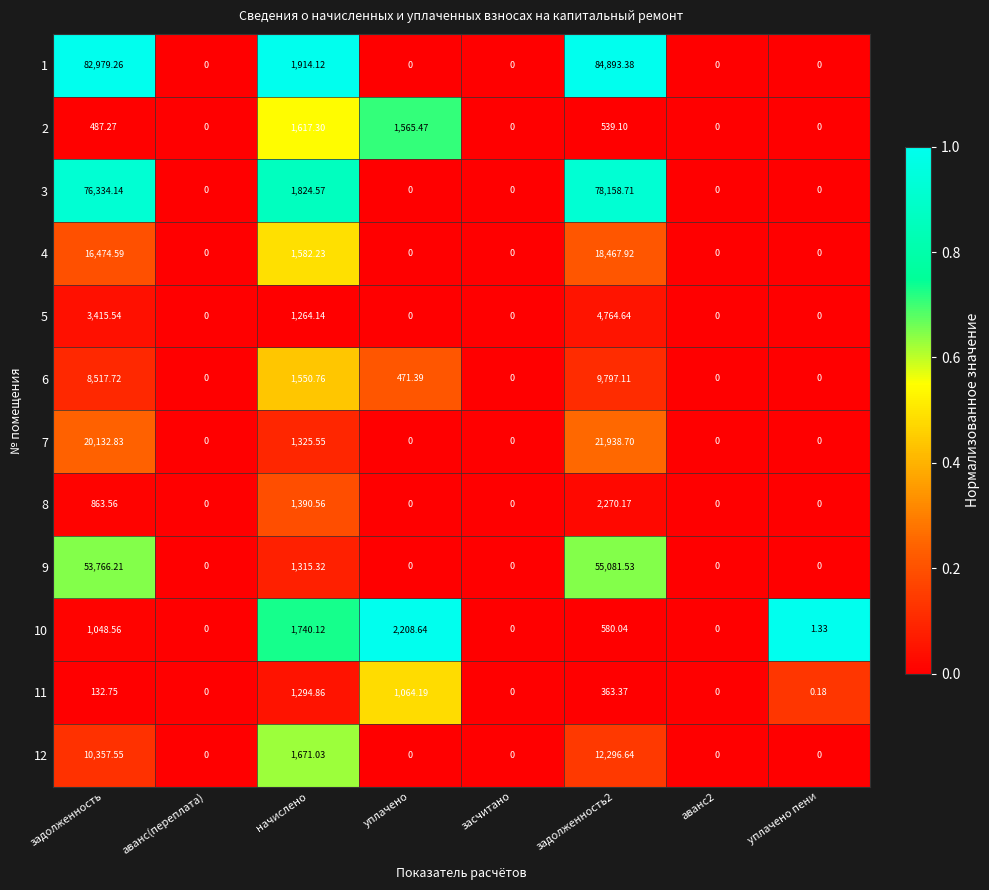

At which label is 7 closest to 10969?

задолженность